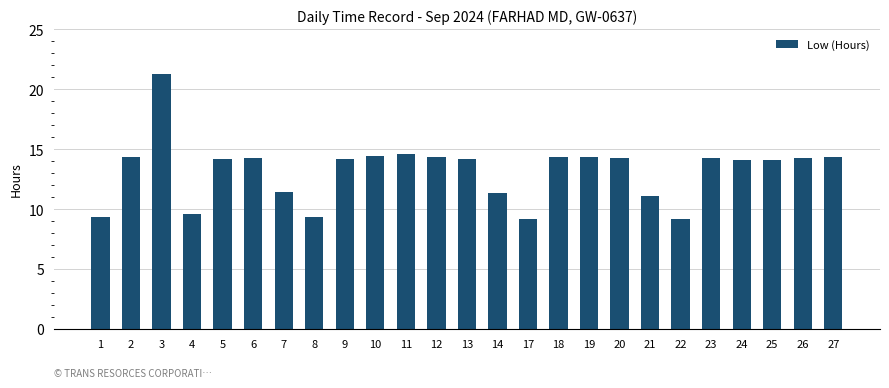

The chart shows a value of 4.1 at 12. True or false?

False